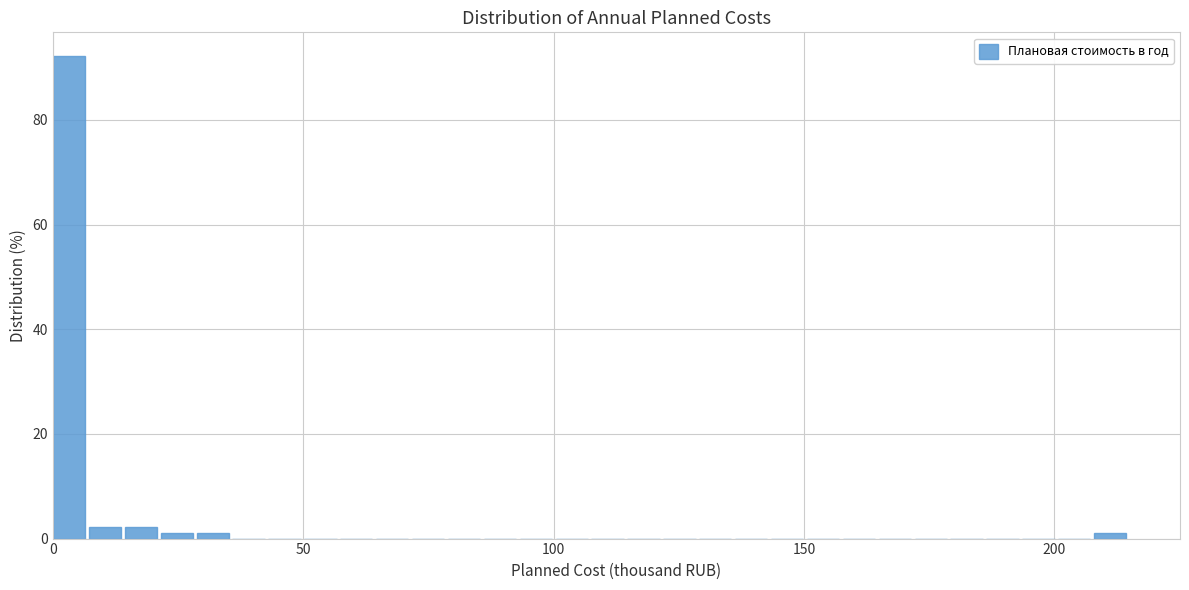

Read against the x-axis, roughly where is the centre of the tallest bar?

5